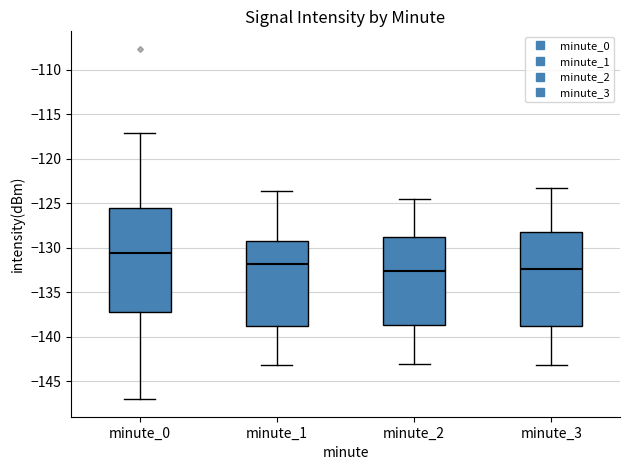

Reading left to right, transcribe this box plot: for each box, give where its median line is, the range the box spans, and where its two whiskers end, as read against the y-axis. The values are not printed on the chart, so give them approximately, as read against the axis.

minute_0: median -130.5, box -137.0 to -125.5, whiskers -147.0 to -117.0
minute_1: median -132.0, box -139.0 to -129.5, whiskers -143.0 to -123.5
minute_2: median -132.5, box -138.5 to -129.0, whiskers -143.0 to -124.5
minute_3: median -132.5, box -139.0 to -128.5, whiskers -143.0 to -123.0